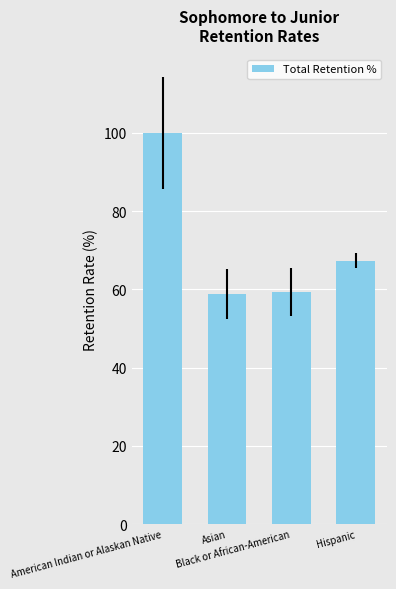

What is the value of the 2nd bar from the left?

58.8